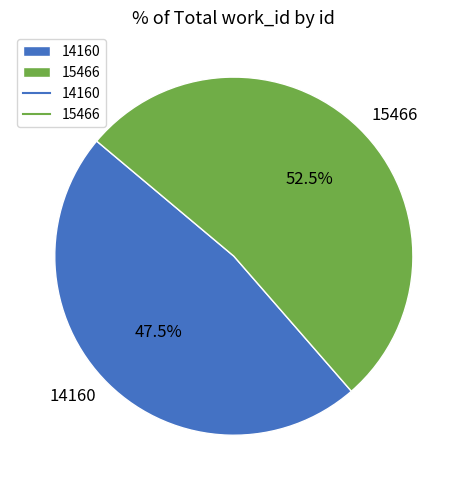

To the nearest percent, what is the average slice percentage?

50%